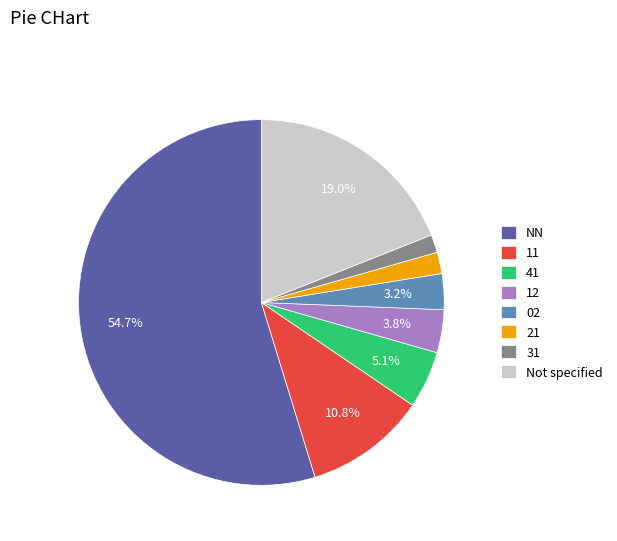

Which slice is the largest?

NN